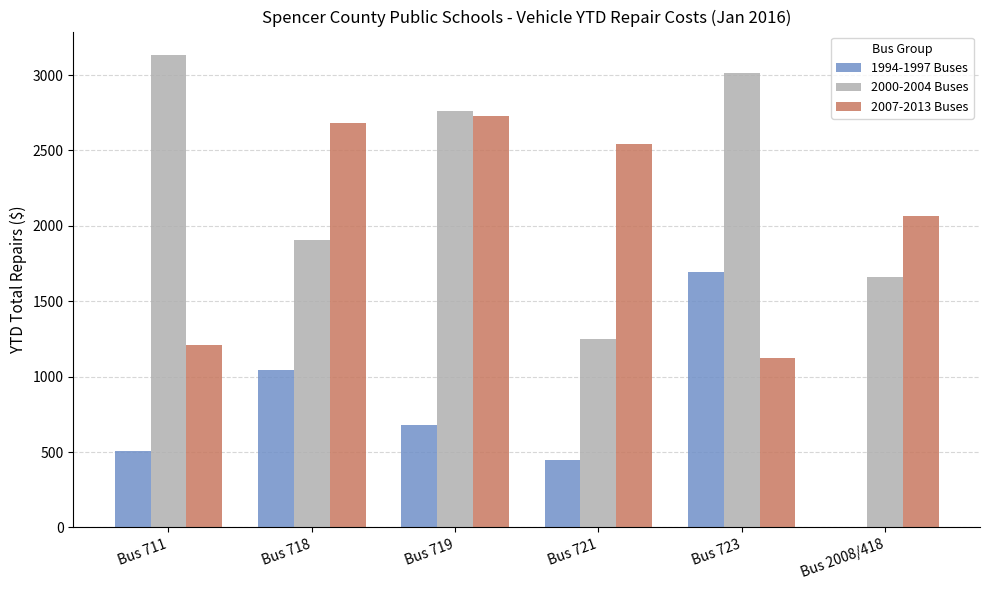

Is it true that 1994-1997 Buses equals 1045.0 at Bus 718?

True